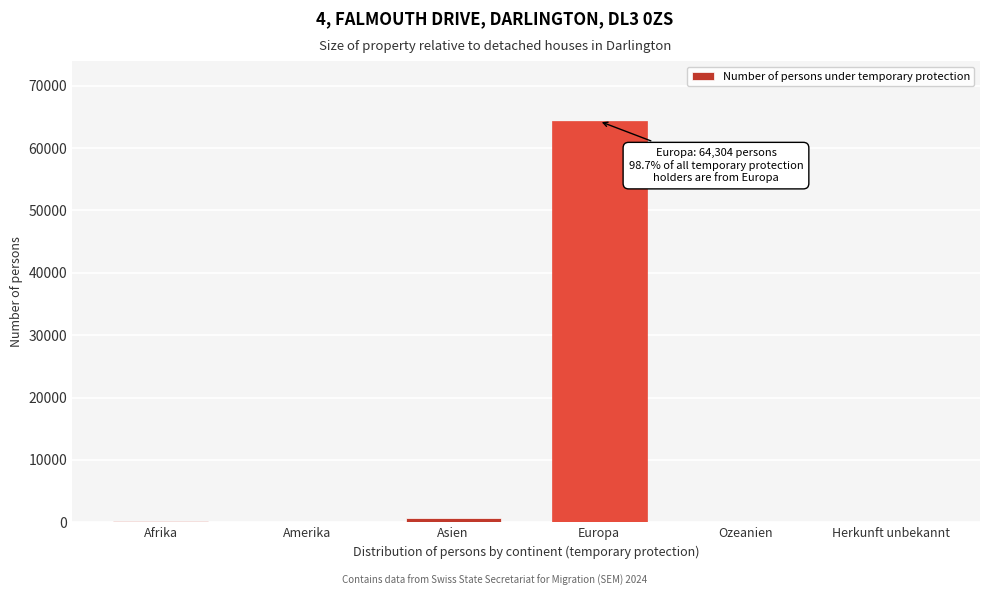

Between Asien and Europa, which is larger?

Europa